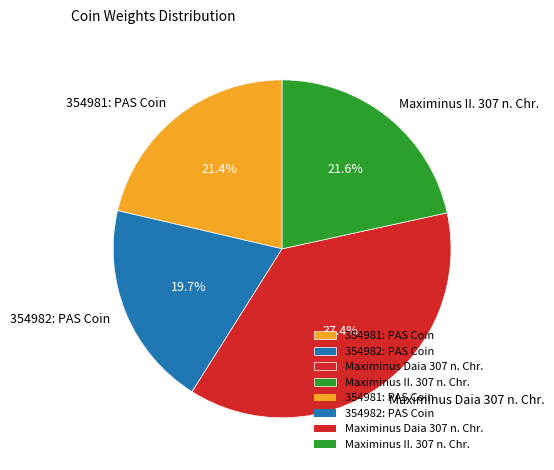

What percentage do Maximinus II. 307 n. Chr. and Maximinus Daia 307 n. Chr. together represent?

58.9%